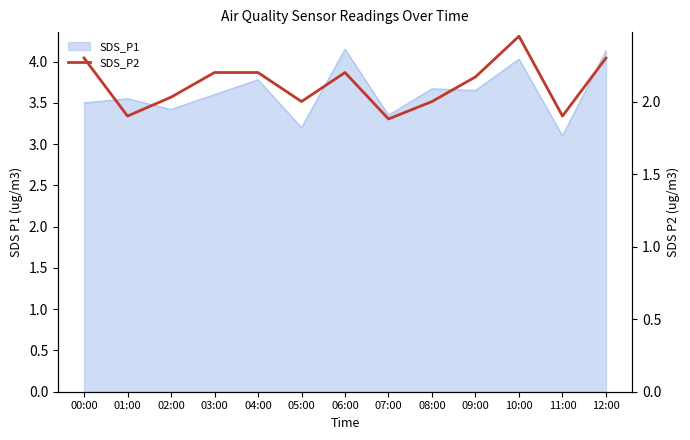

Where is the first local minimum?

01:00